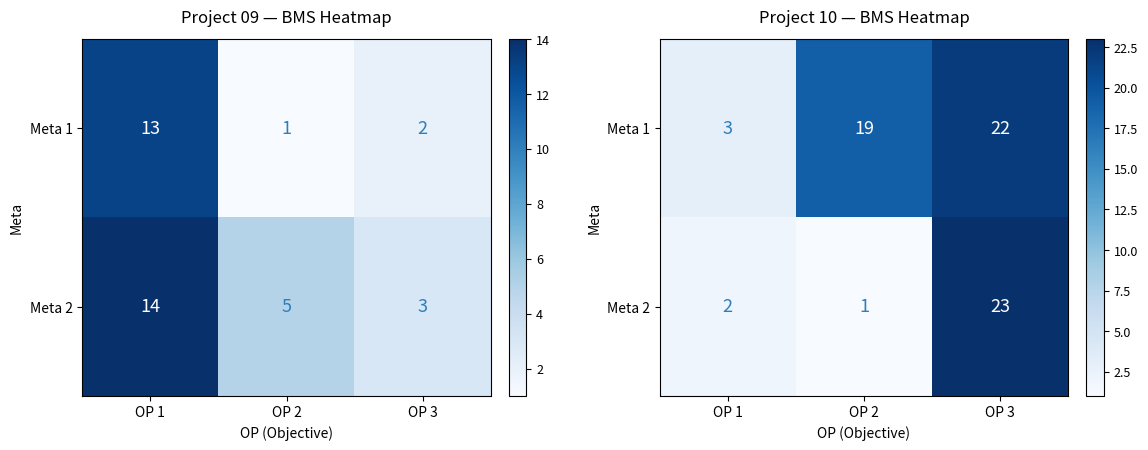

At which label does Meta 2 reach its peak?

OP 3